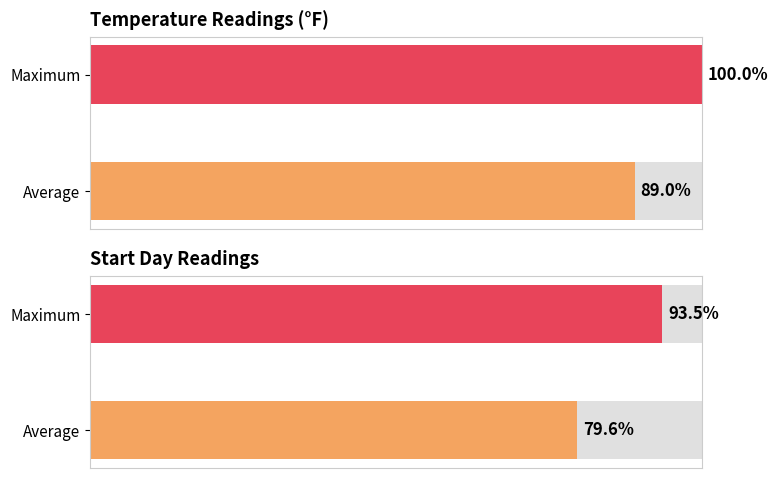

The value at 07 is 37.4. True or false?

False